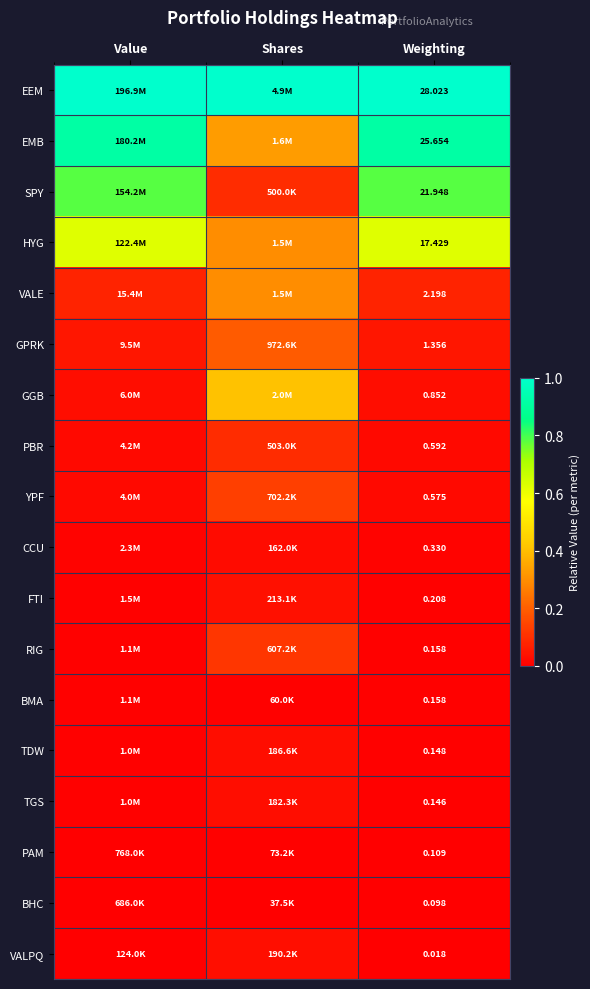

At which label is VALPQ closest to 0?

Value